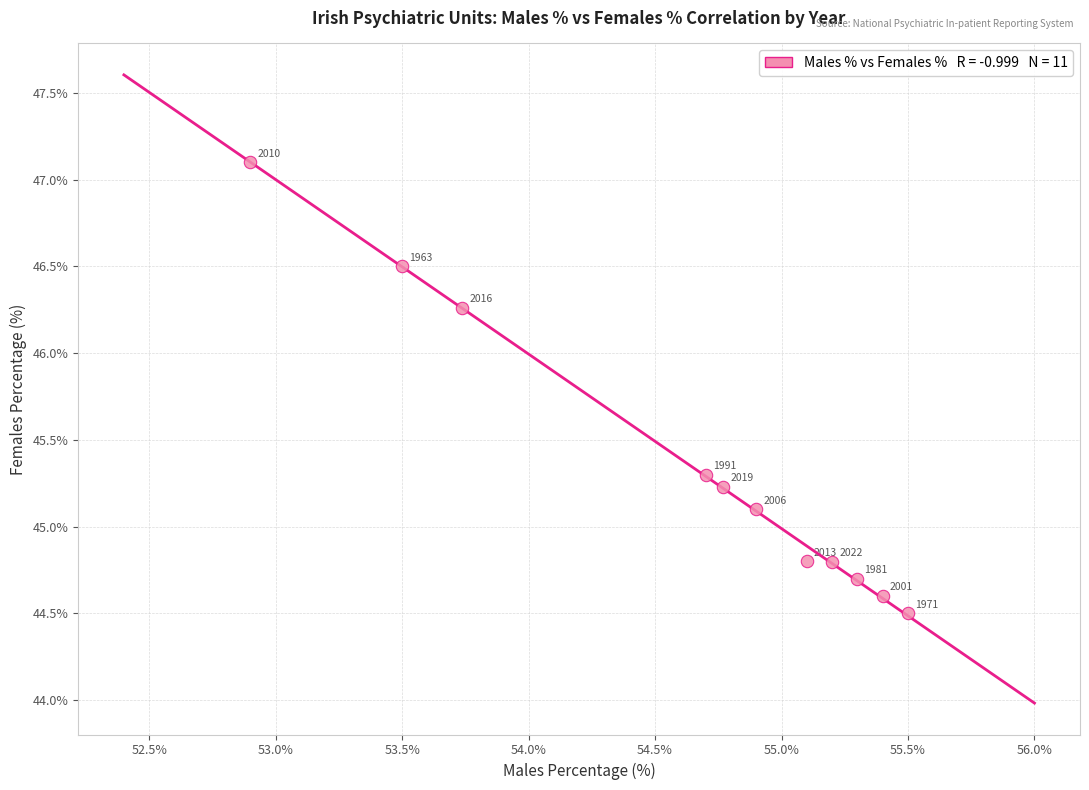

What is the range of Y values (max minus min)?

2.6